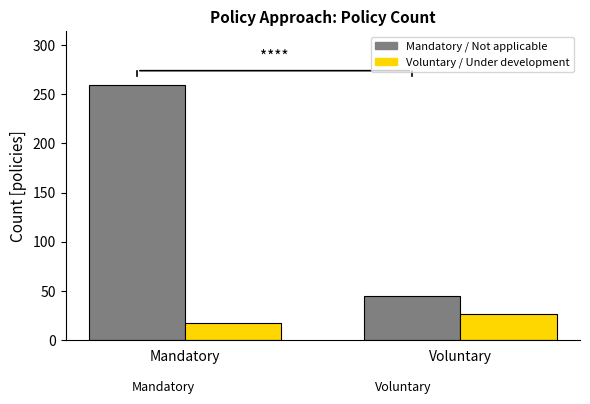

How many Mandatory / Not applicable values are between 45 and 259?

2